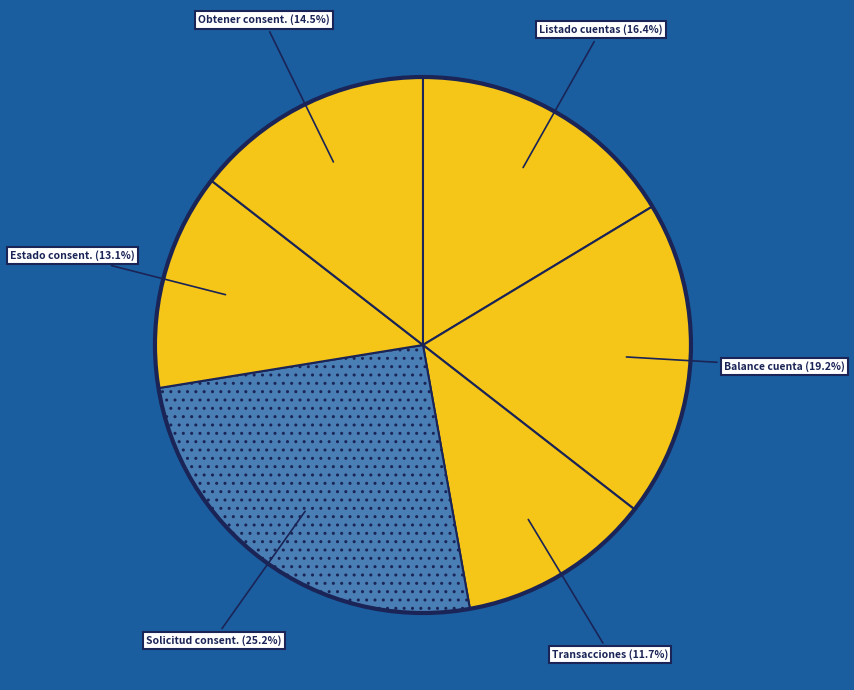

To the nearest percent, what is the difference between the largest and smallest slice percentages?

14%